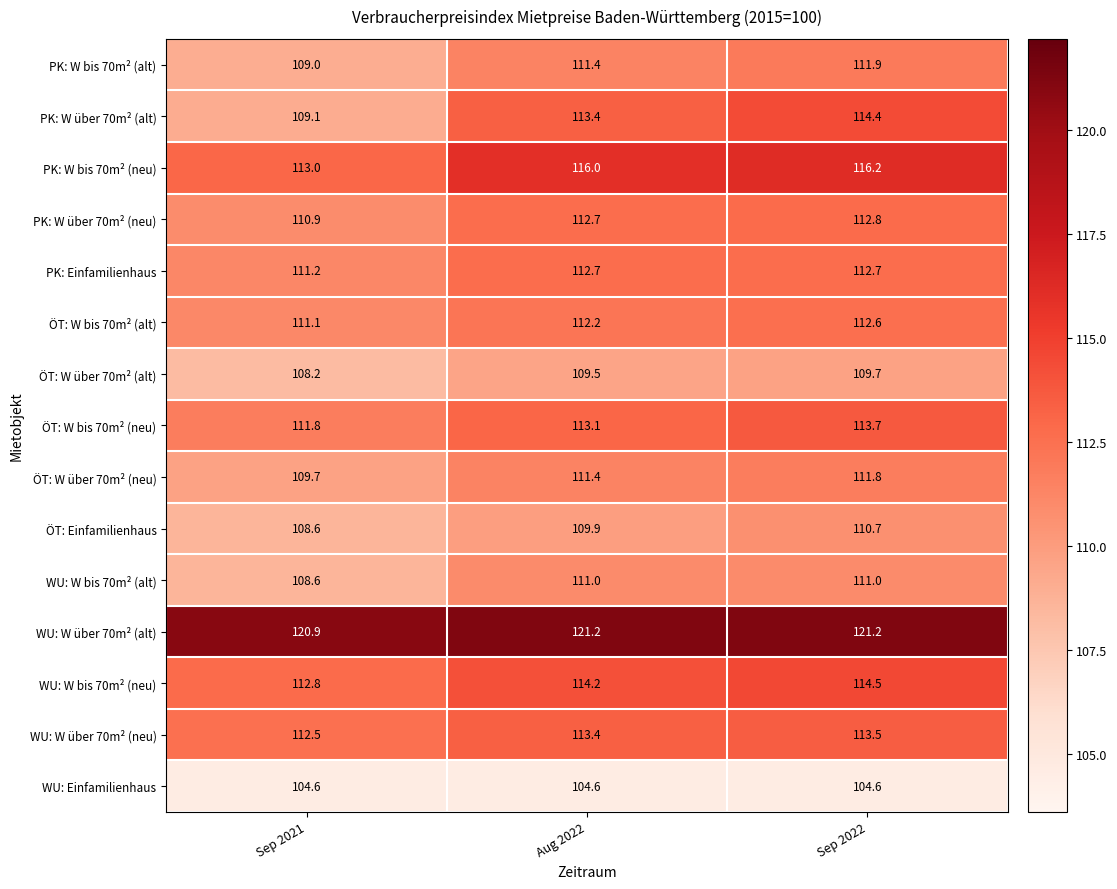

Which series has the largest total across all categories?

WU: W über 70m² (alt)